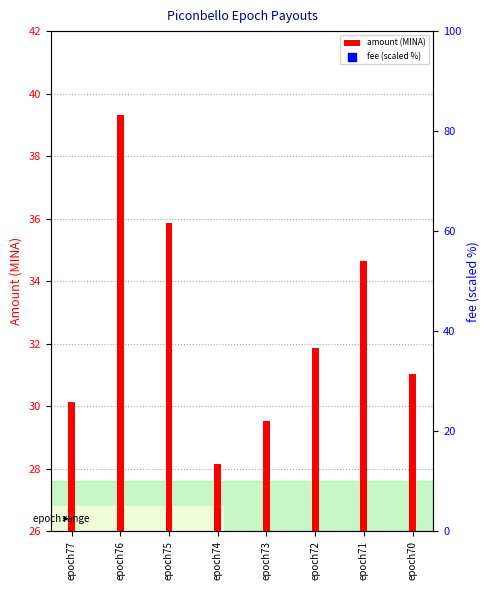

Is the value of amount (MINA) at epoch72 greater than the value of fee (scaled %) at epoch72?

No